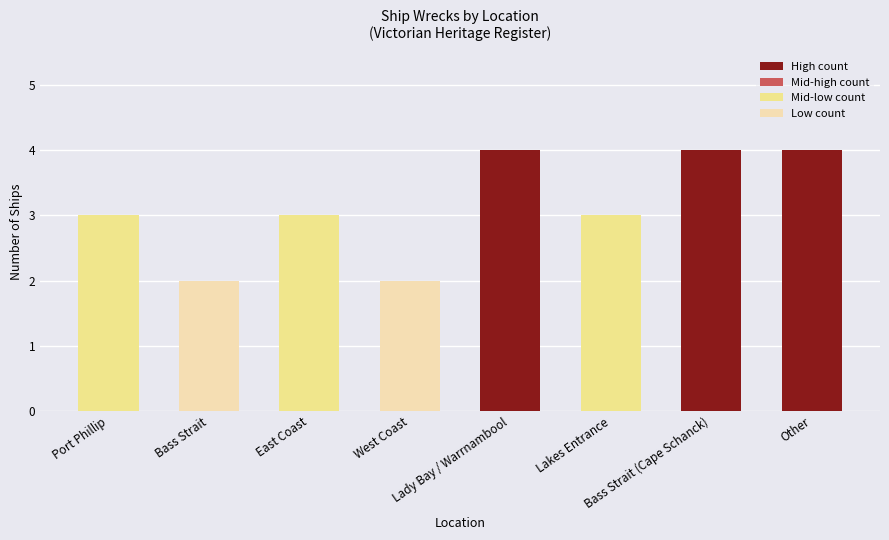

What is the maximum value shown in the chart?

4